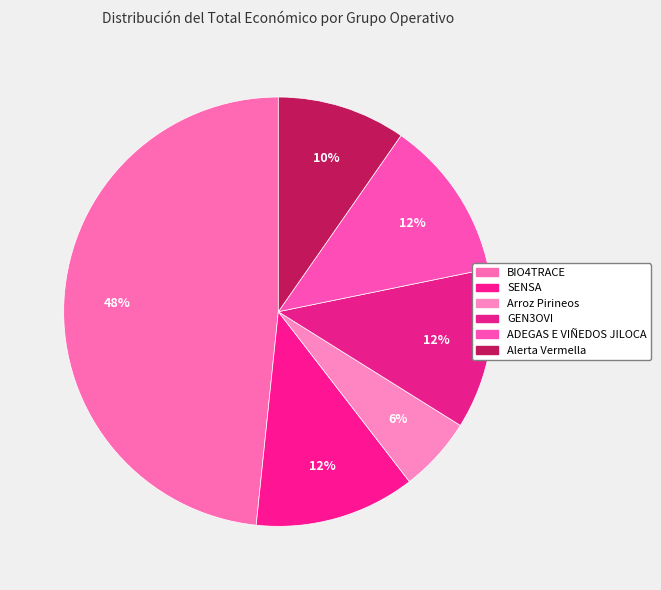

What is the ratio of the value at GEN3OVI to the value at Arroz Pirineos?

2.1